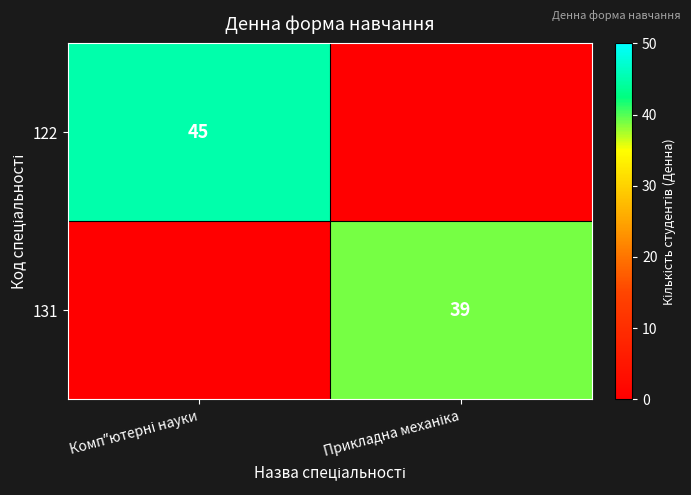

Is it true that 131 equals 0 at Компʺютерні науки?

True